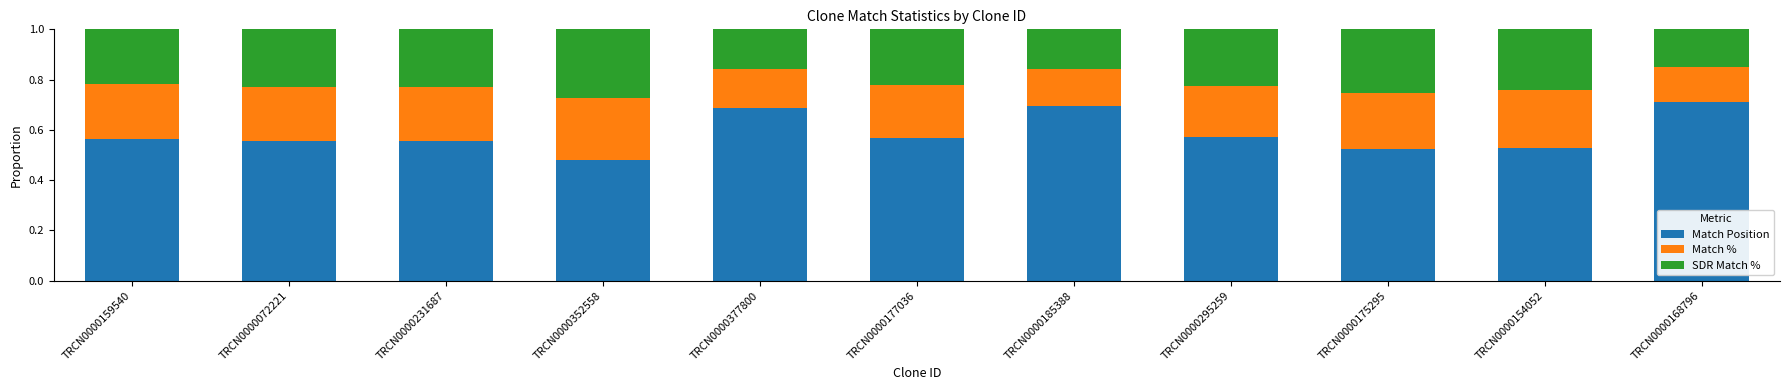

At which label does Match Position reach its minimum?

TRCN0000352558